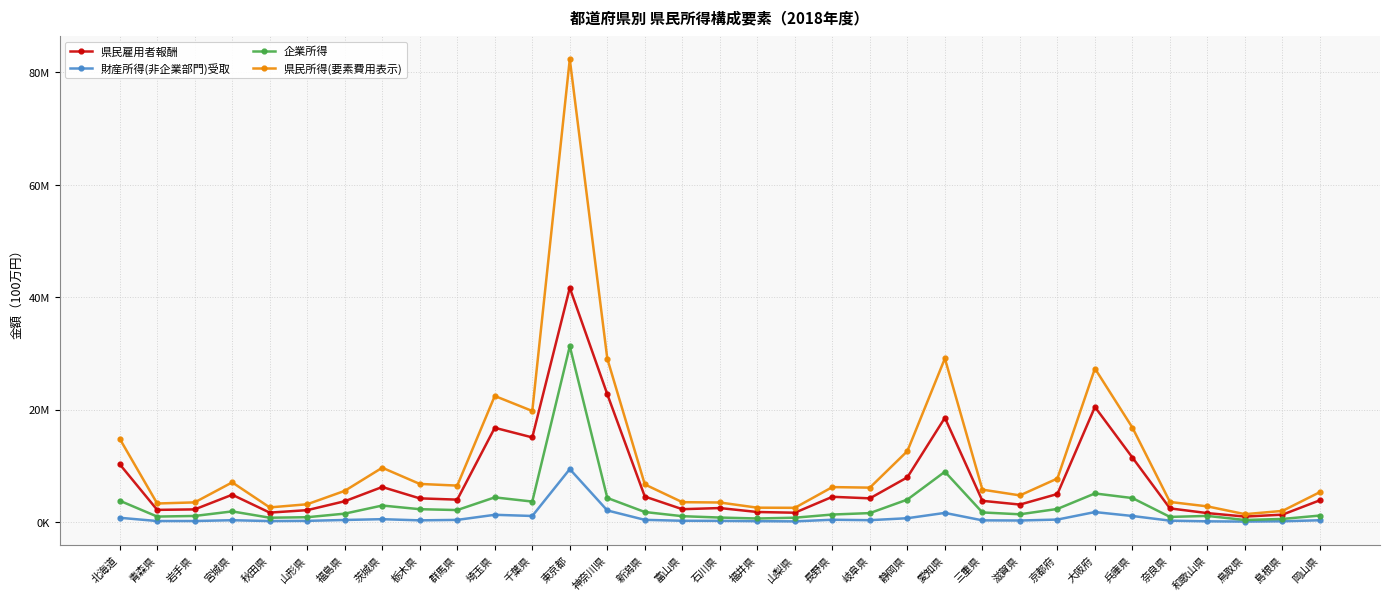

Does the chart have visible grid lines?

Yes